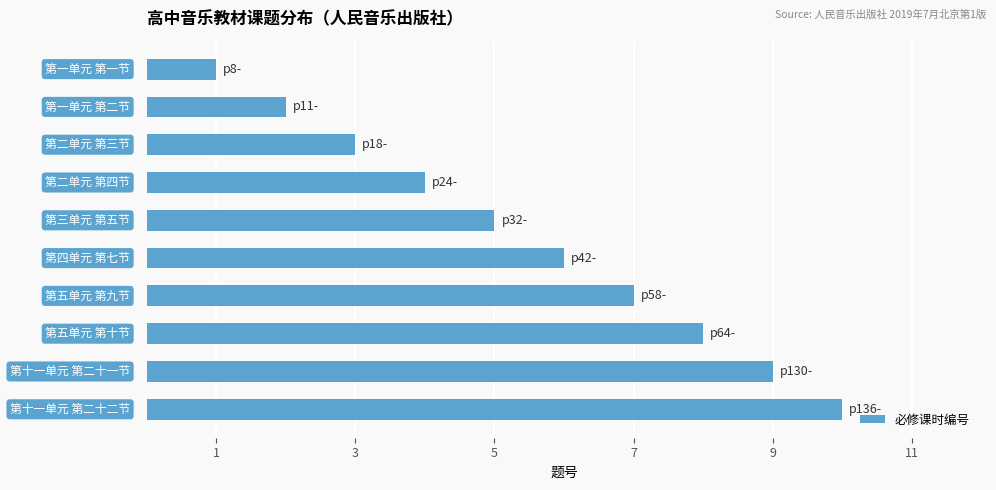

What is the minimum value shown in the chart?

1